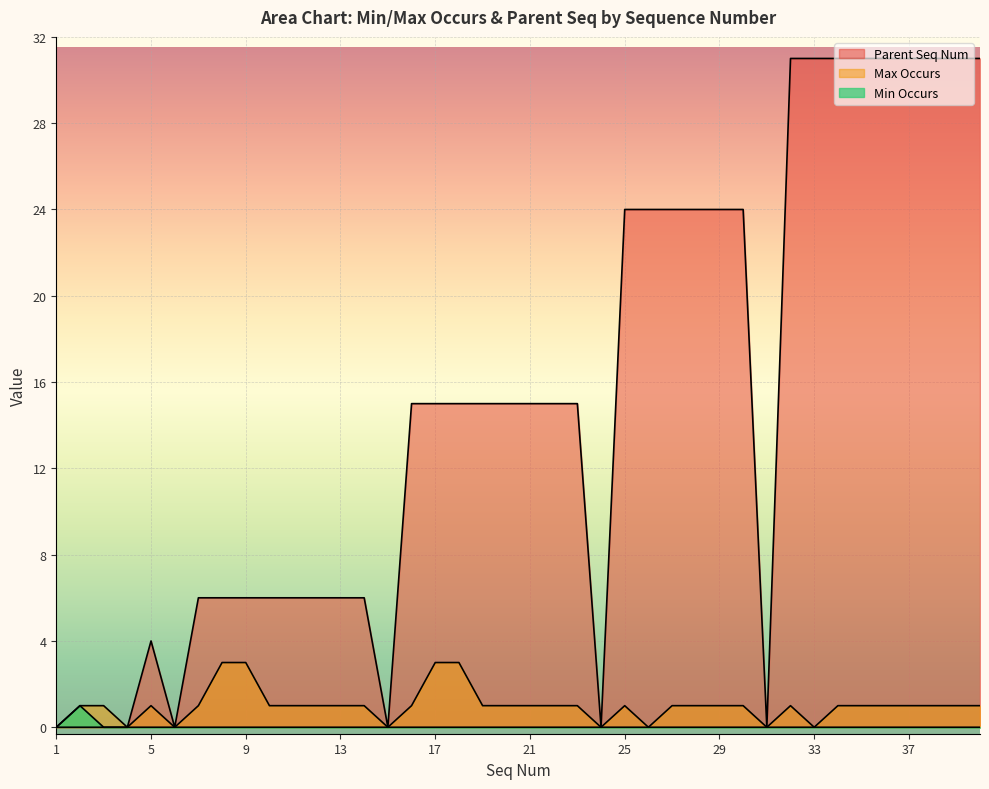

List the labels in order of Parent Seq Num value, smallest first.

1, 2, 3, 4, 6, 15, 24, 31, 5, 7, 8, 9, 10, 11, 12, 13, 14, 16, 17, 18, 19, 20, 21, 22, 23, 25, 26, 27, 28, 29, 30, 32, 33, 34, 35, 36, 37, 38, 39, 40